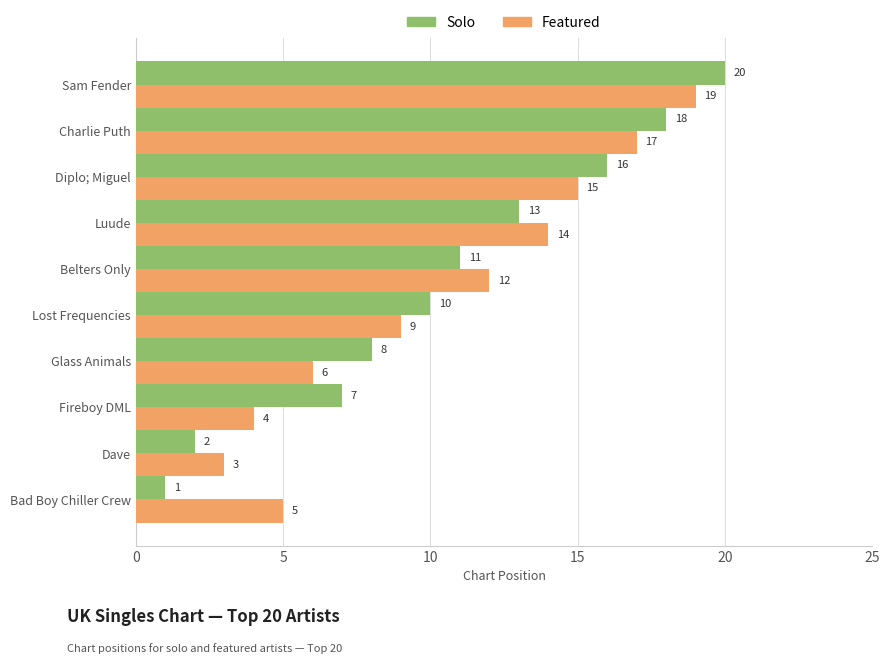

Count the number of categories in the chart.

10